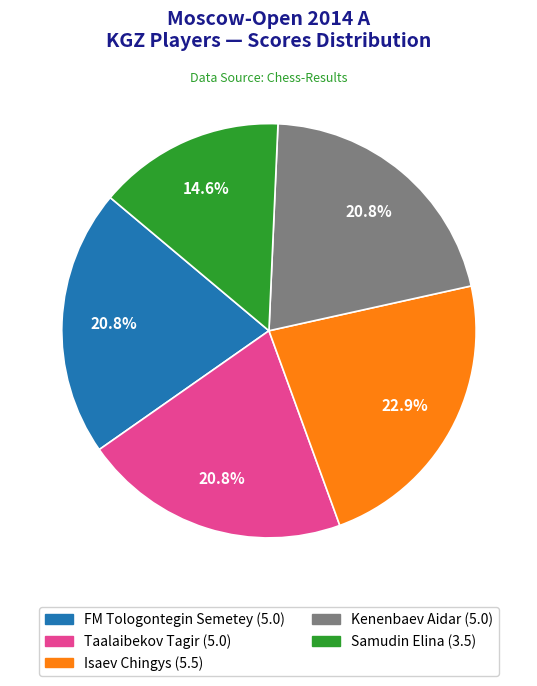

To the nearest percent, what is the difference between the largest and smallest slice percentages?

8%